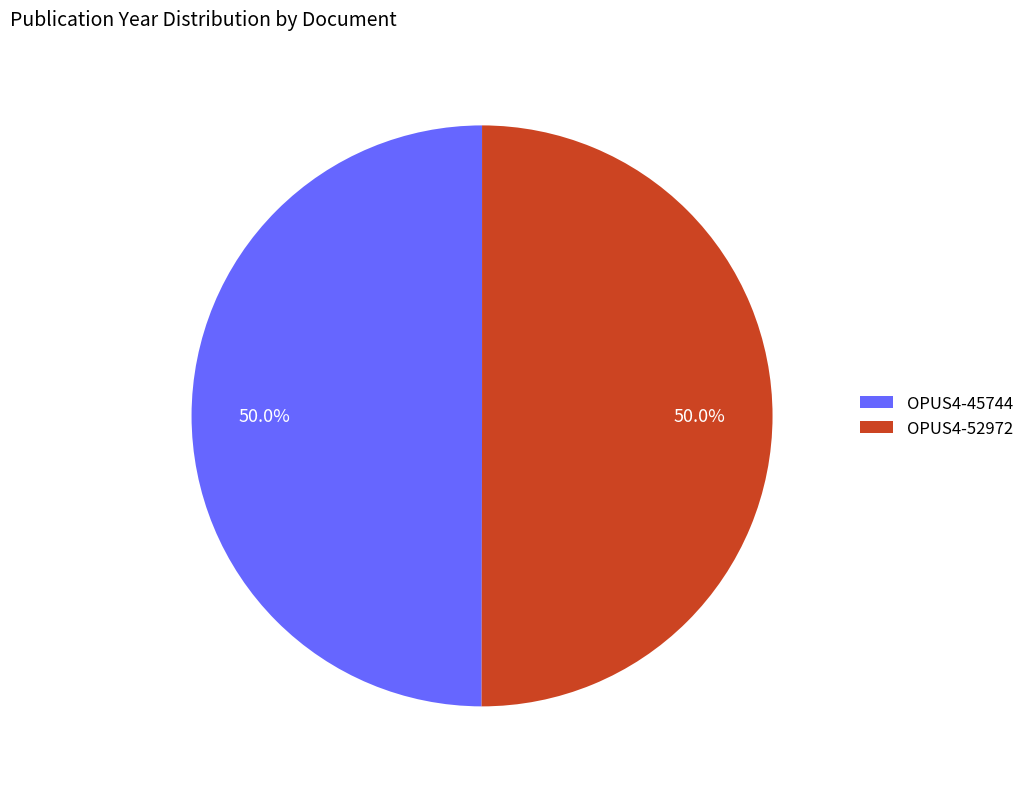

How much of the chart is everything except OPUS4-45744?

50.0%